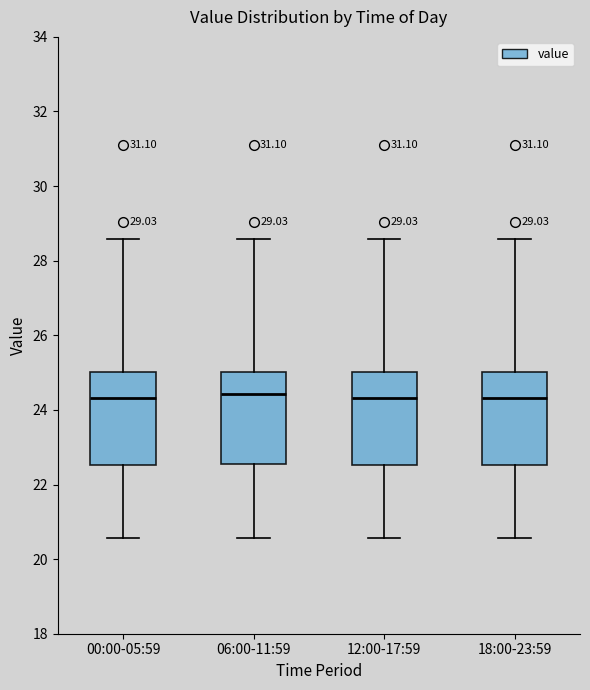

Where does the lower whisker of the box for 18:00-23:59 end on the y-axis? The values are not printed on the chart, so give them approximately, as read against the axis.

20.6